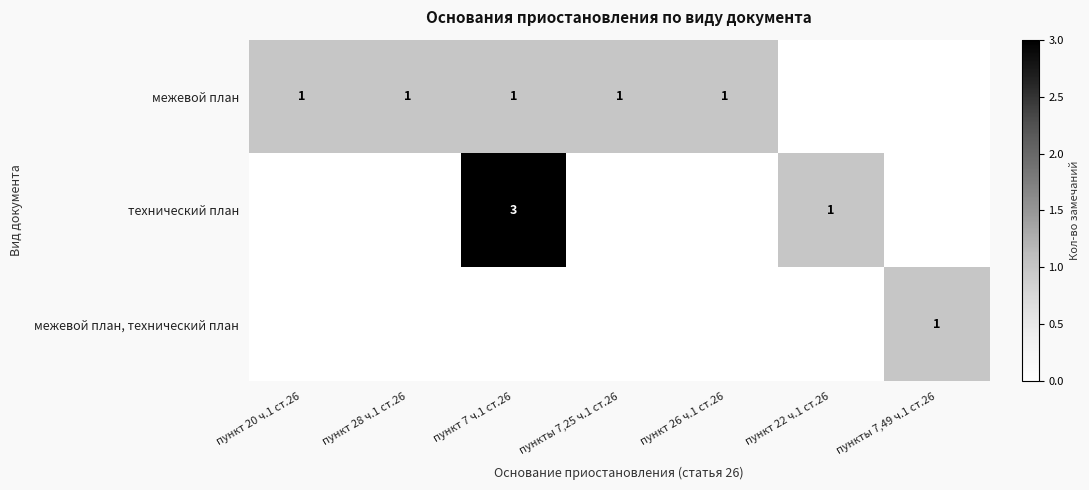

At which category does the chart reach its peak across all series?

пункт 7 ч.1 ст.26